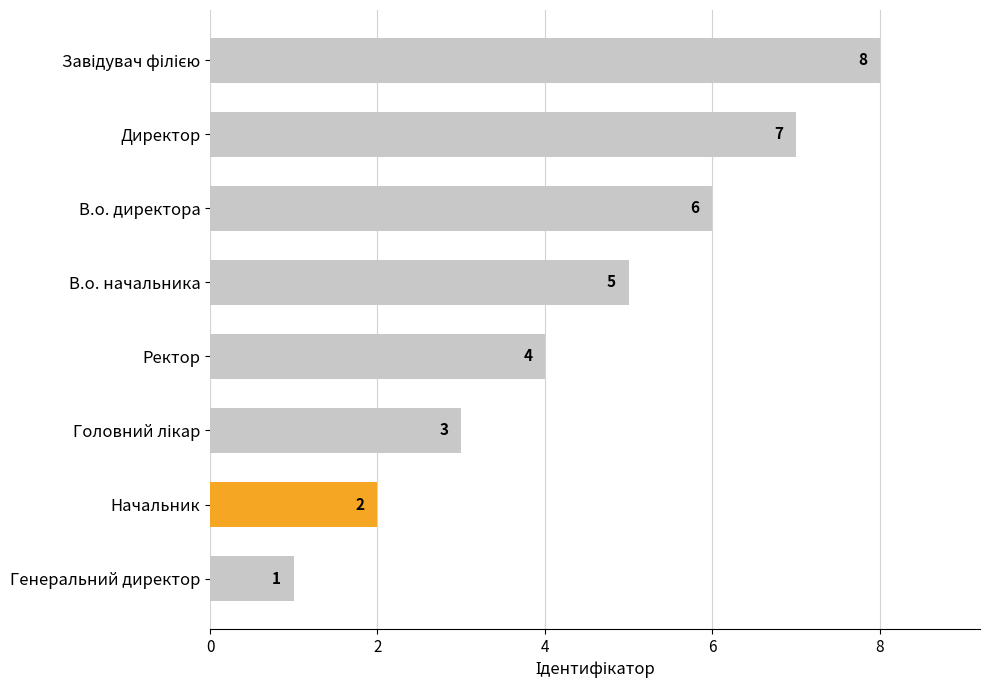

What is the difference between the maximum and minimum values?

7